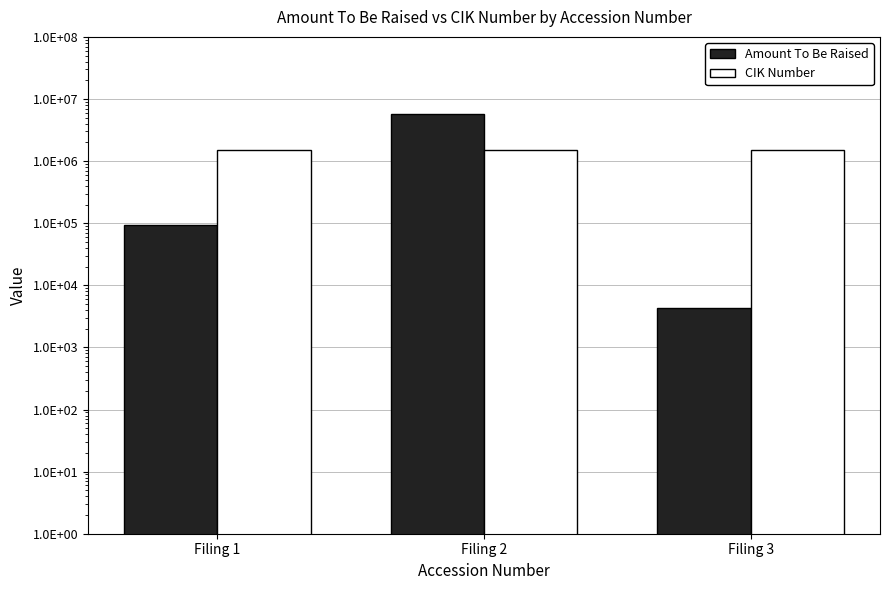

What is the average value of the CIK Number series?

1514504